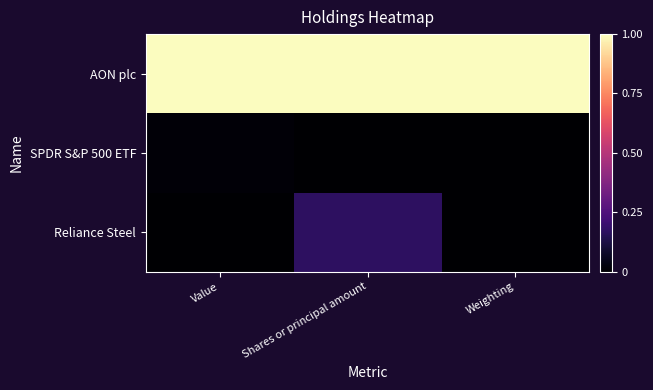

Reading left to right, extract all data points from this chart.

AON plc: Value=1.0	Shares or principal amount=1.0	Weighting=1.0
SPDR S&P 500 ETF: Value=0.0	Shares or principal amount=0.0	Weighting=0.0
Reliance Steel: Value=0.0	Shares or principal amount=0.2	Weighting=0.0